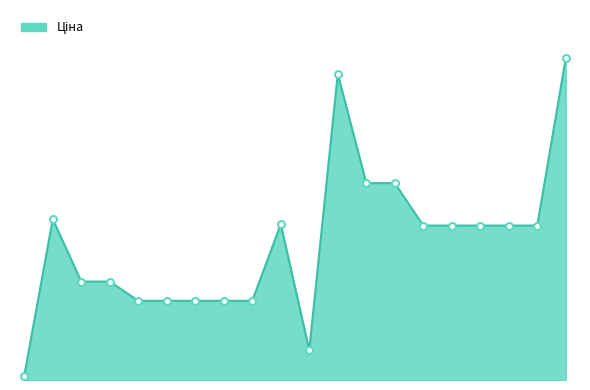

Does the chart display data point markers on the line(s)?

No